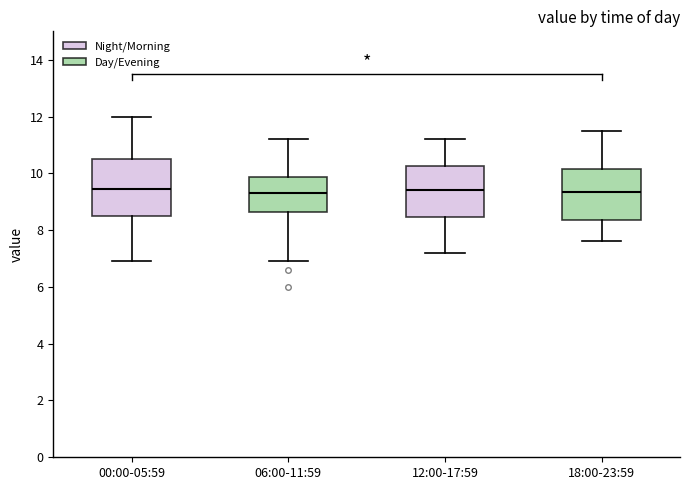

Where is the upper edge of the box for 12:00-17:59 on the y-axis? The values are not printed on the chart, so give them approximately, as read against the axis.

10.2